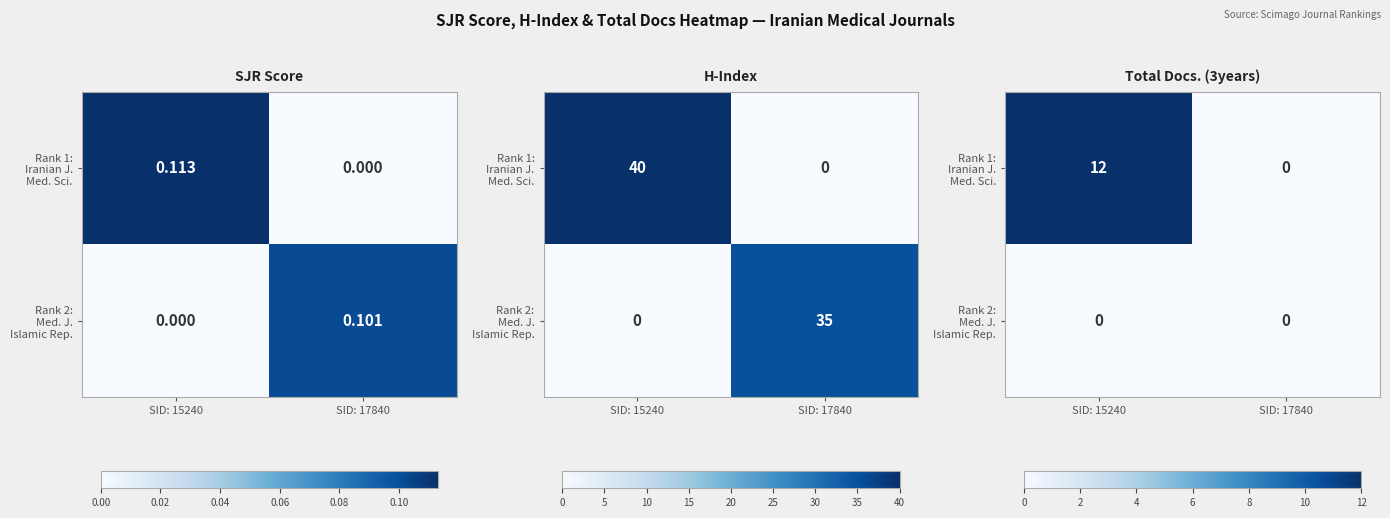

List the labels in order of Rank 1: Iranian J. Med. Sci. value, largest first.

SID: 15240, SID: 17840